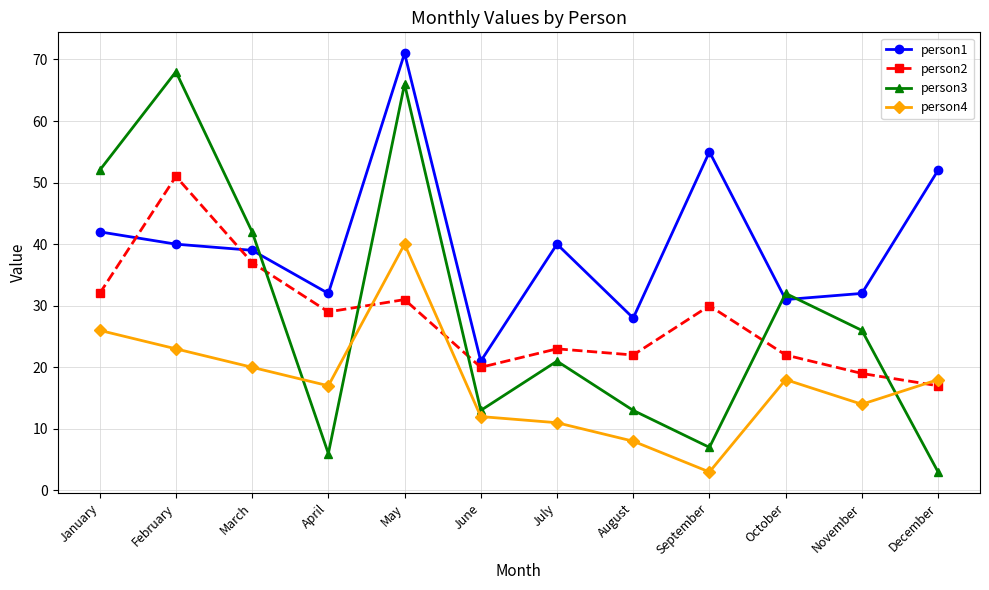

How many lines are shown in the chart?

4